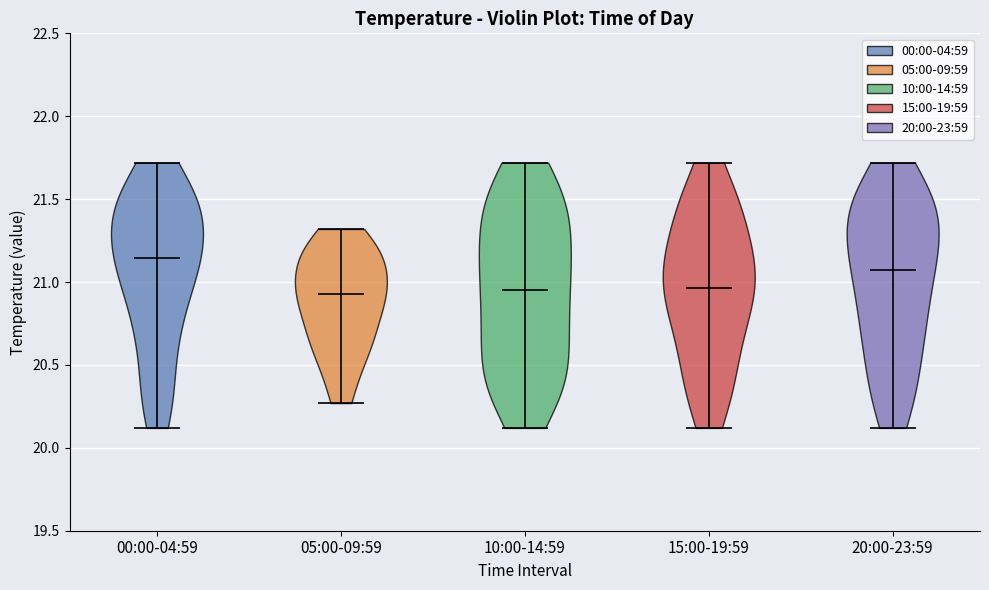

Reading left to right, read every violin against the y-axis: where its median line is, and the lowest and highest points it reaches. The values are not printed on the chart, so give them approximately, as read against the axis.

00:00-04:59: median line 21.15, lowest point 20.10, highest point 21.70
05:00-09:59: median line 20.95, lowest point 20.25, highest point 21.30
10:00-14:59: median line 20.95, lowest point 20.10, highest point 21.70
15:00-19:59: median line 20.95, lowest point 20.10, highest point 21.70
20:00-23:59: median line 21.10, lowest point 20.10, highest point 21.70